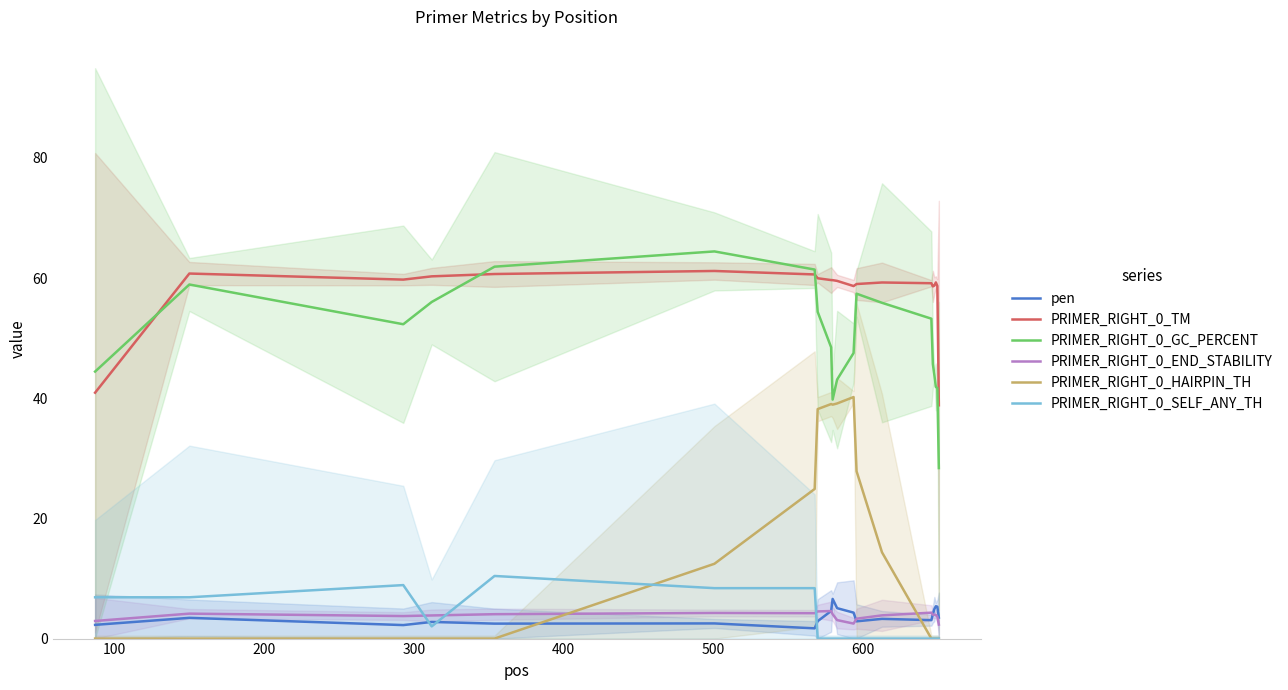

True or false: PRIMER_RIGHT_0_END_STABILITY has more than 1 interior local peaks.

True